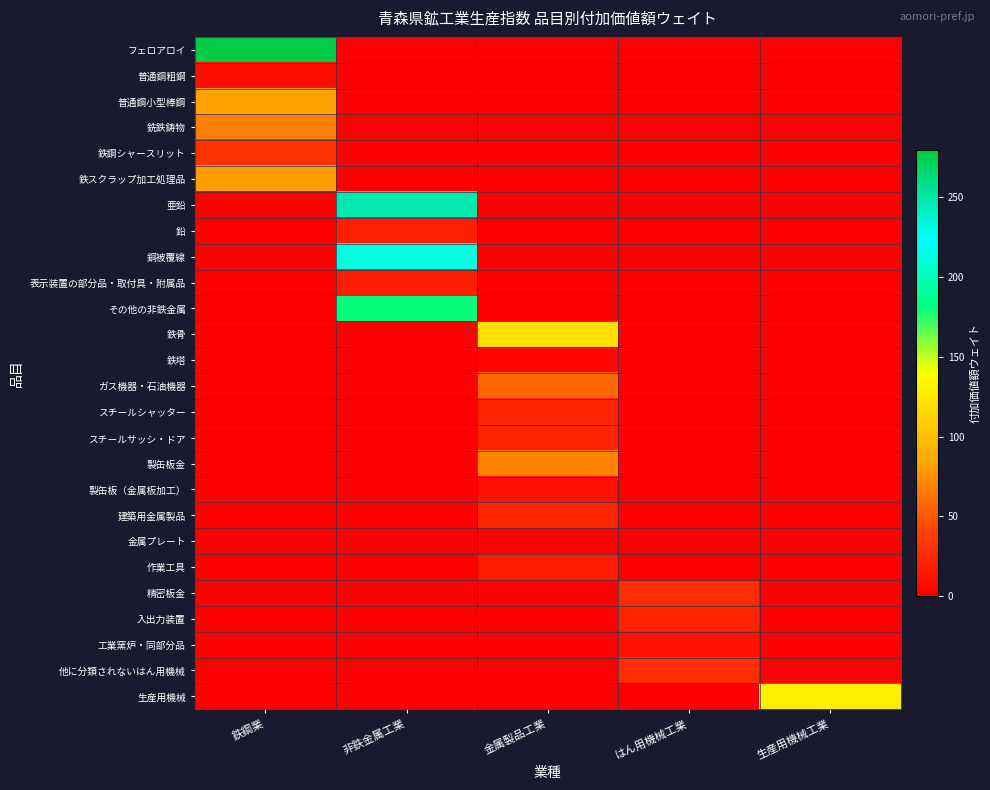

What is the total value across all series at 鉄鋼業?

550.7